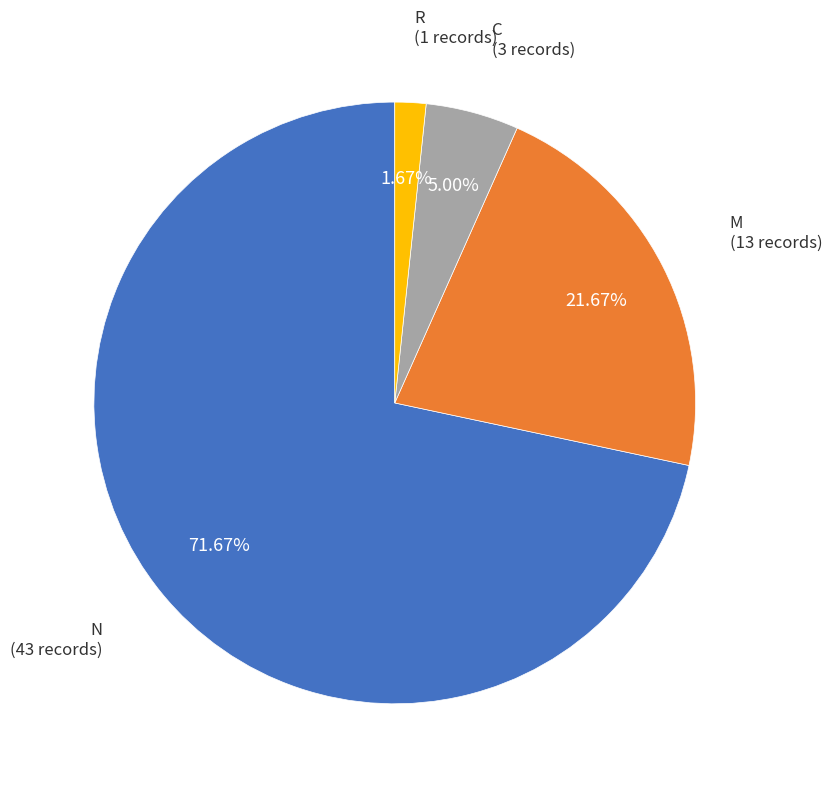

What is the majority slice?

N